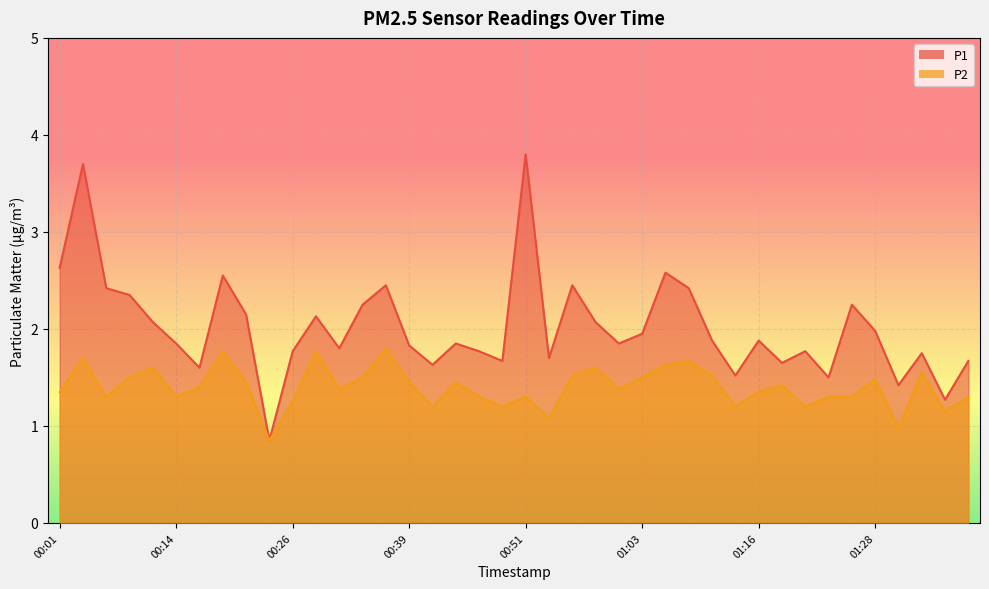

True or false: P2 and P1 cross at least once.

False